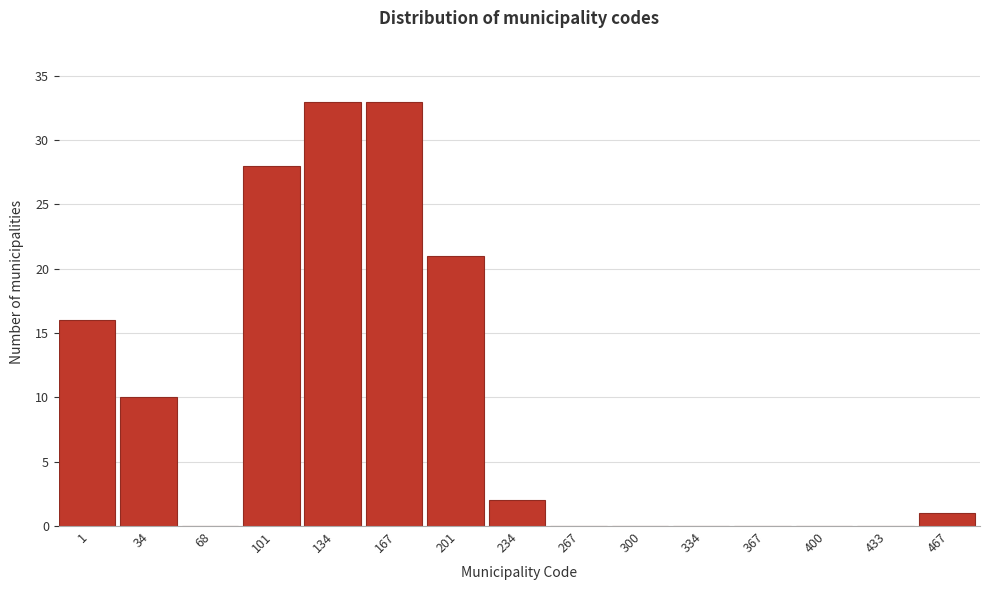

Reading left to right, transcribe all the data shown in this chart.

1=16	34=10	68=0	101=28	134=33	167=33	201=21	234=2	267=0	300=0	334=0	367=0	400=0	433=0	467=1